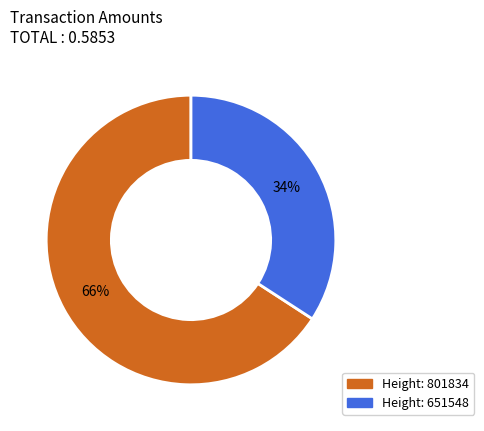

Count the number of slices in the pie.

2